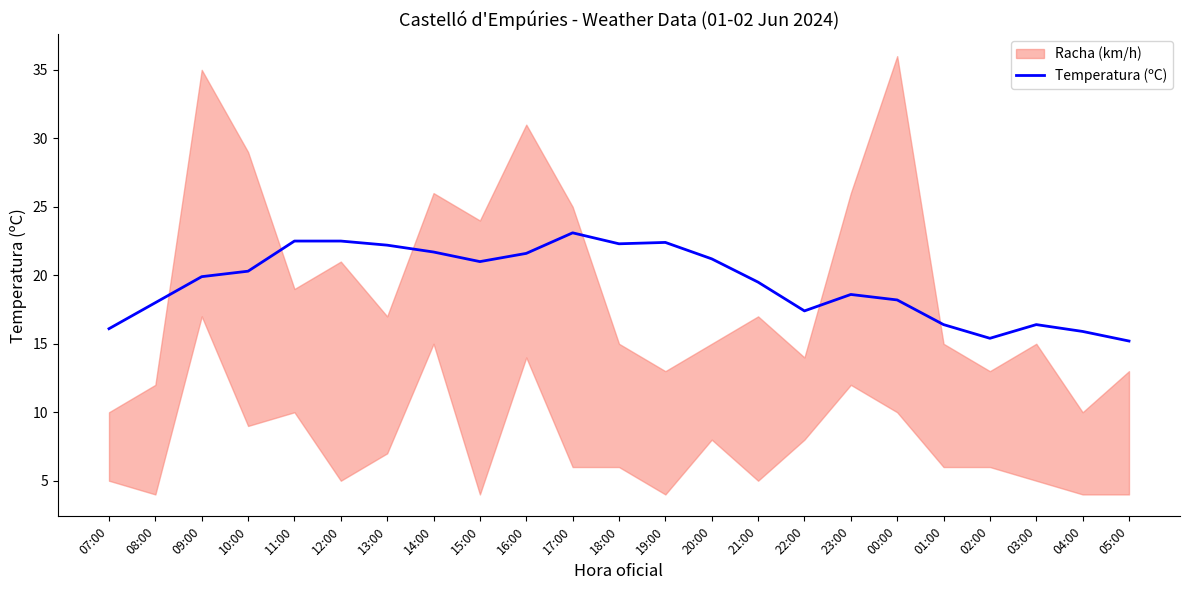

How many interior local valleys (lower than both neighbors) does the data have?

4